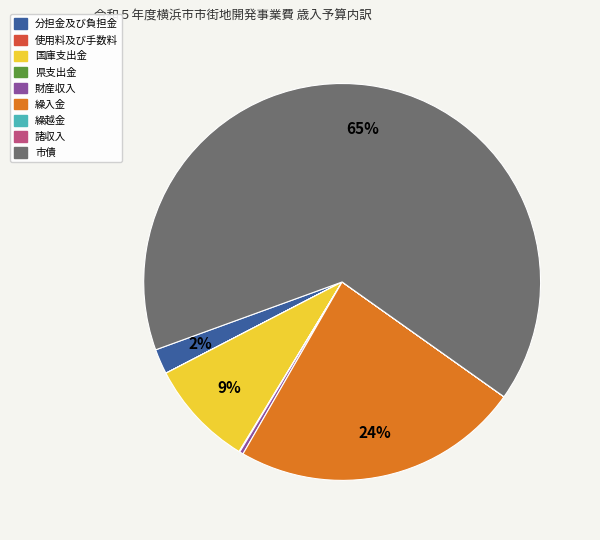

Between 分担金及び負担金 and 繰入金, which is larger?

繰入金